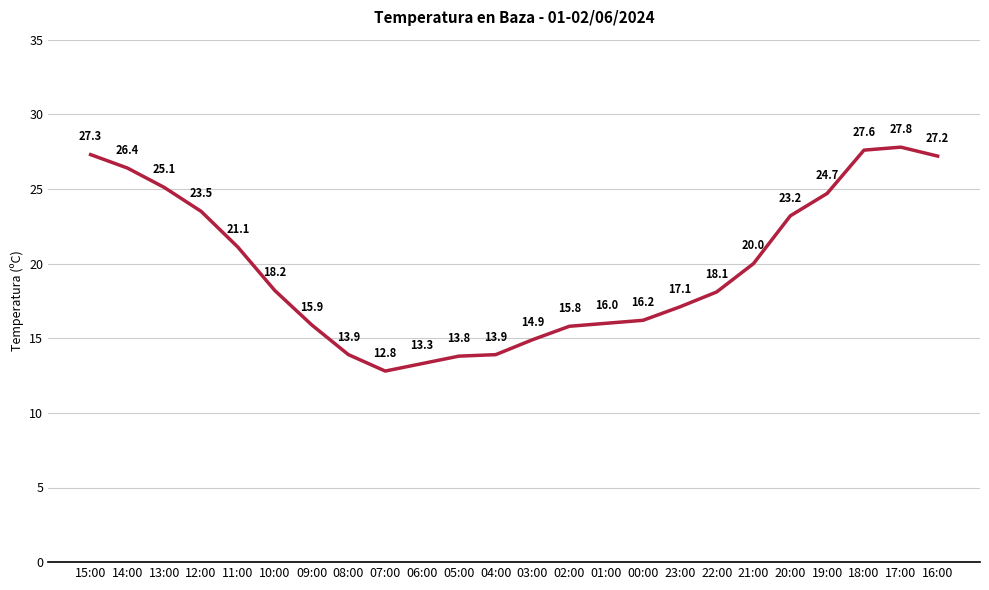

How many interior local peaks (higher than both neighbors) does the data have?

1